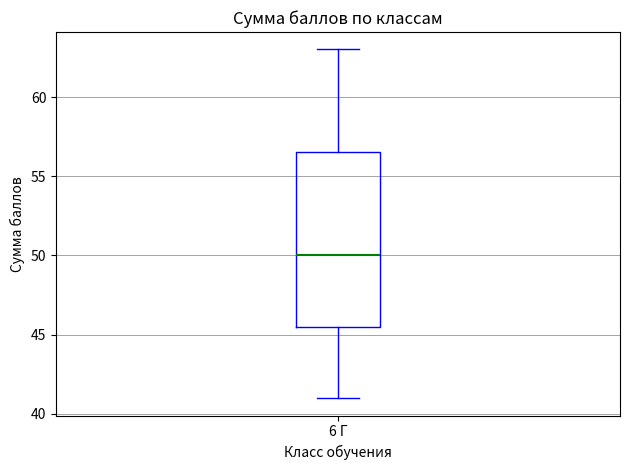

Read this box plot against the y-axis: the position of the median line, the range covered by the box, and the ends of both whiskers. The values are not printed on the chart, so give them approximately, as read against the axis.

median 50.0, box 45.5 to 56.5, whiskers 41.0 to 63.0